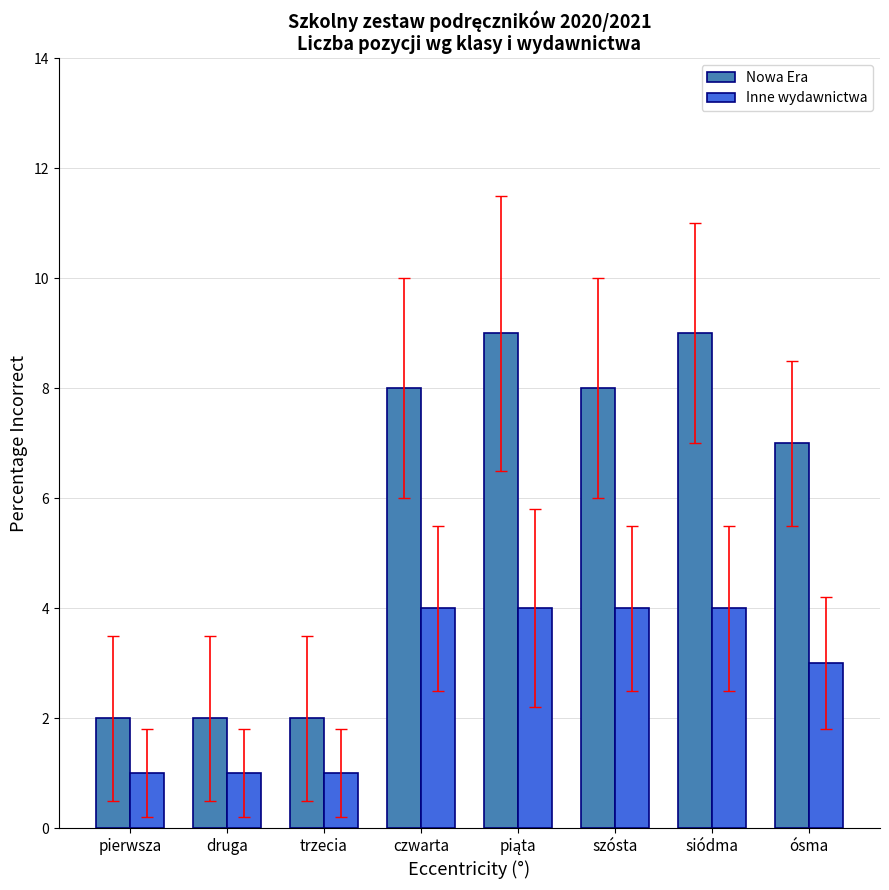

Is the value of Nowa Era at ósma greater than the value of Inne wydawnictwa at czwarta?

Yes